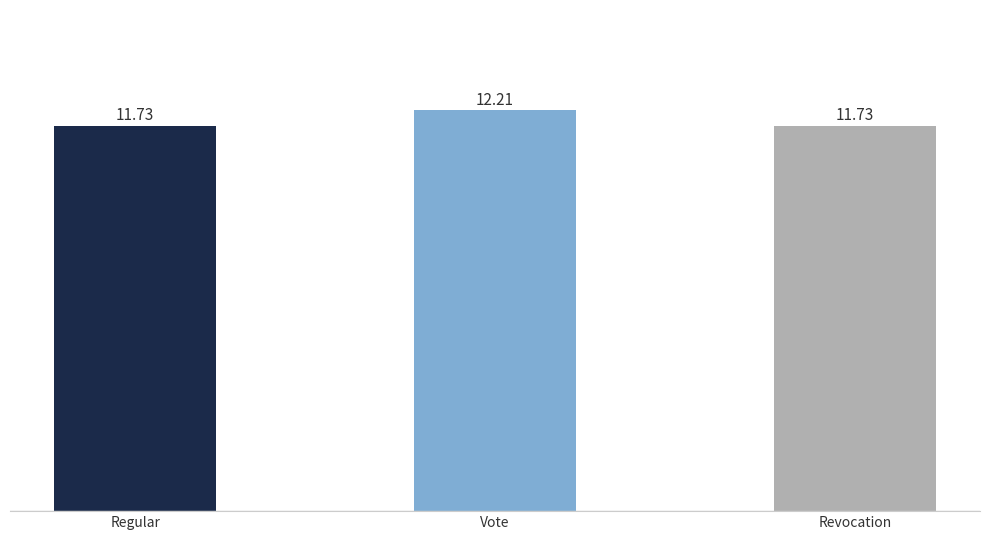

What is the average value?

11.9